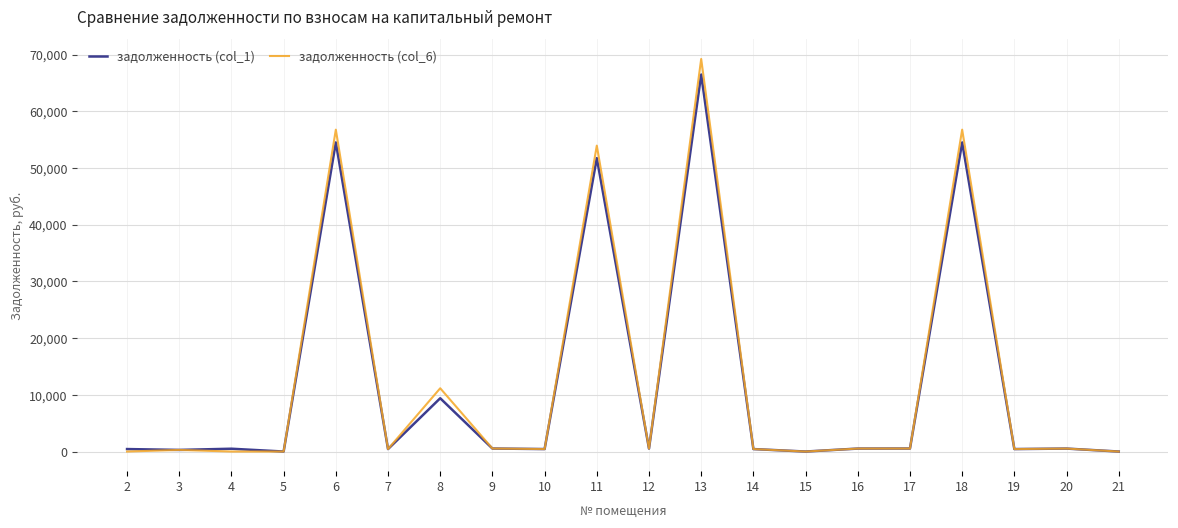

True or false: задолженность (col_6) has a value of 32602.6 at 18.

False